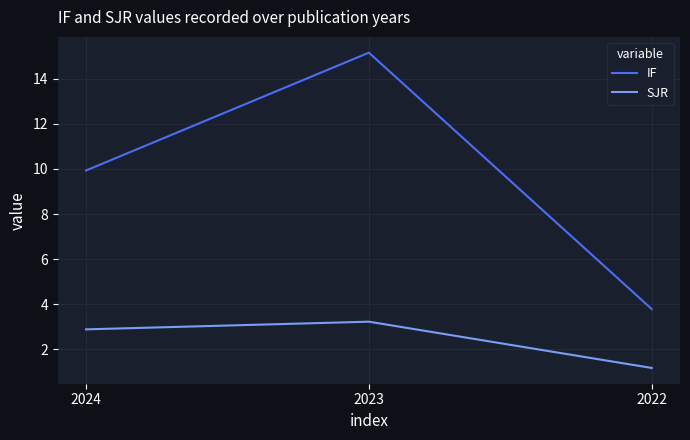

At which category is the sum across all series the highest?

2023